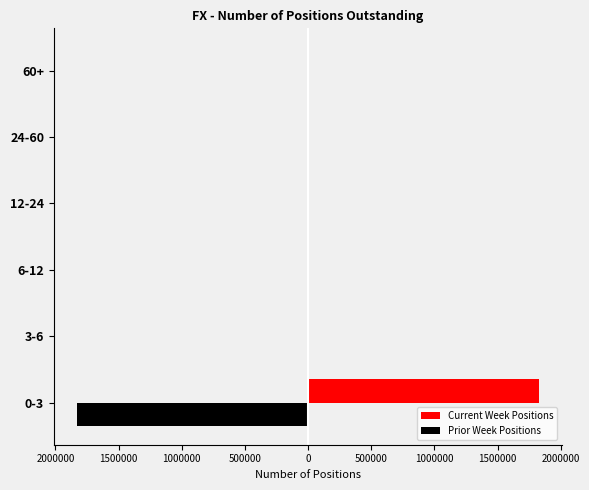

Rank the series by their average value, from highest to lowest.

Current Week Positions, Prior Week Positions